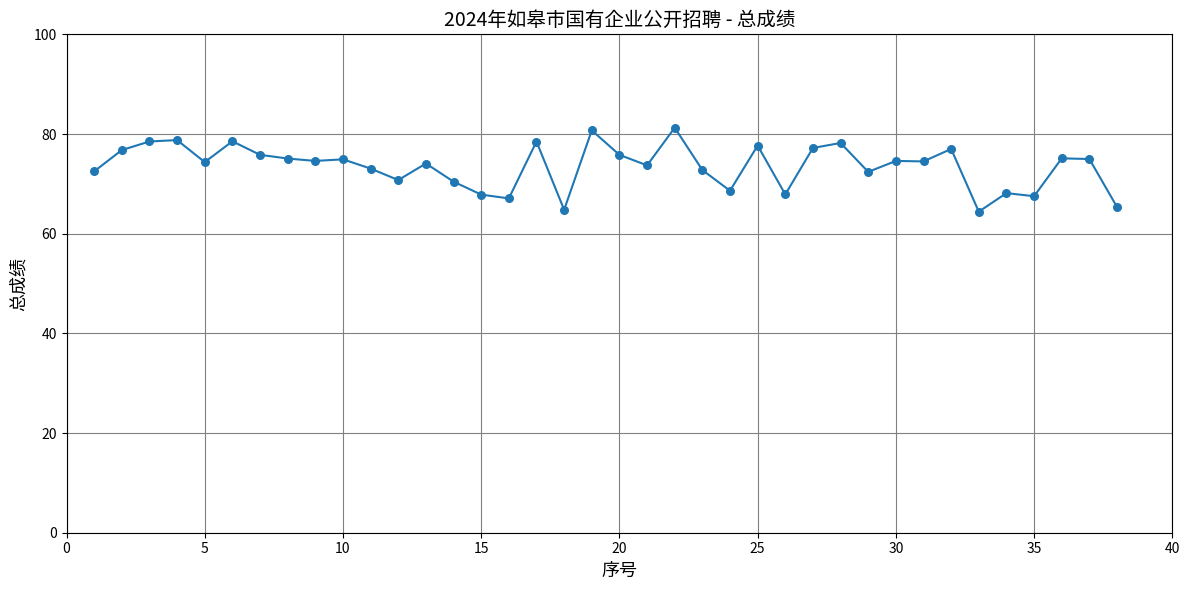

What is the maximum value shown in the chart?

81.3